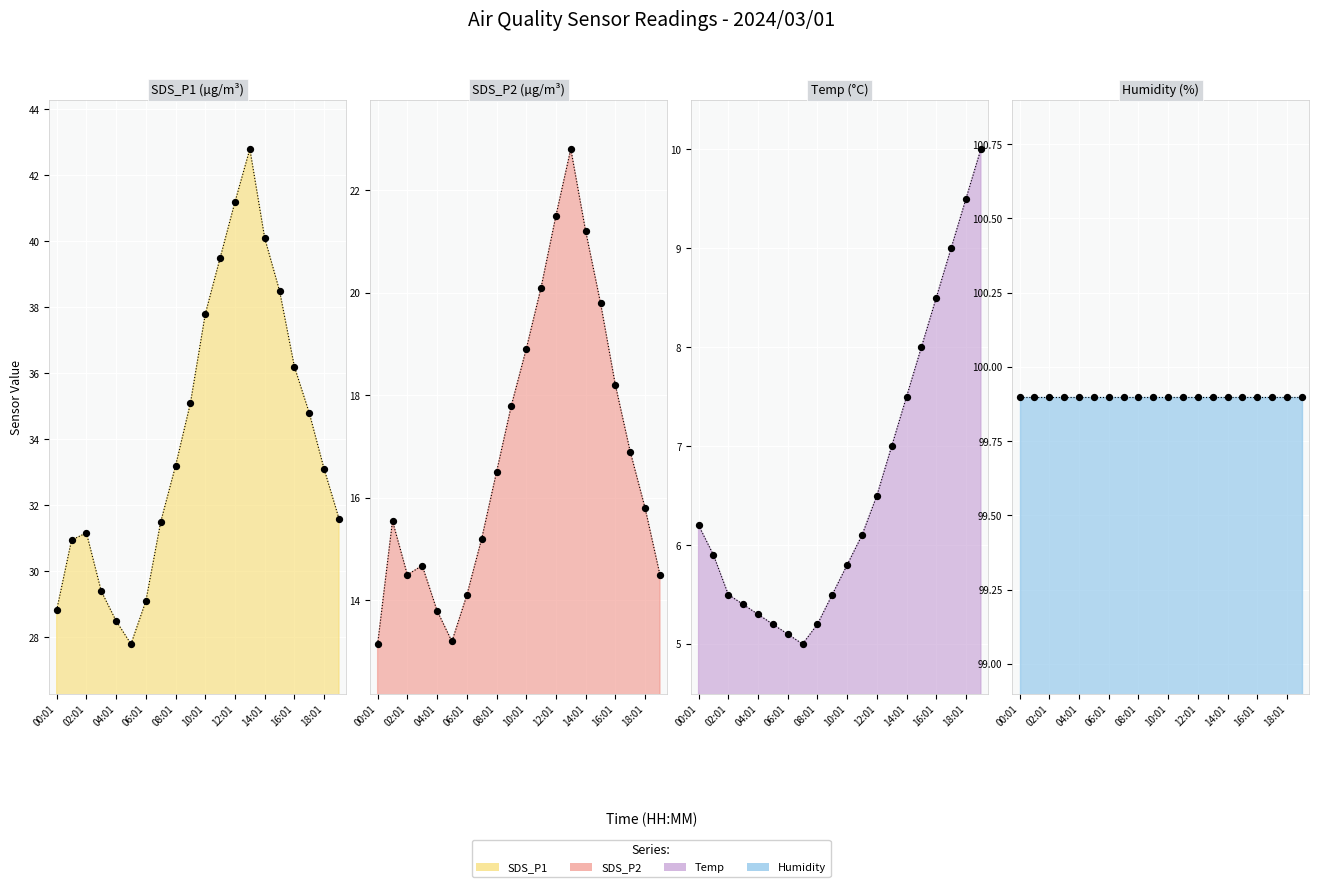

Which series has the largest total across all categories?

SDS_P1